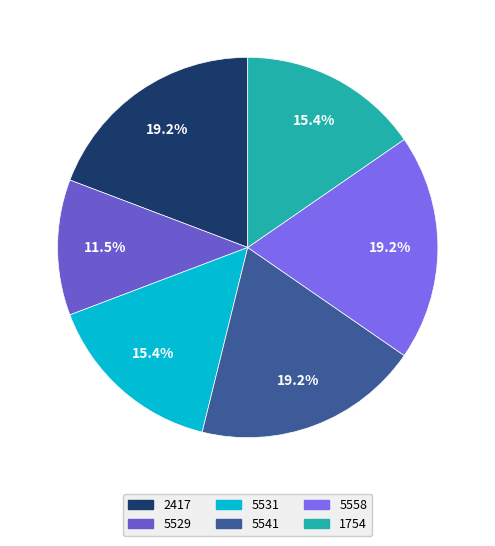

How many segments does this pie chart have?

6